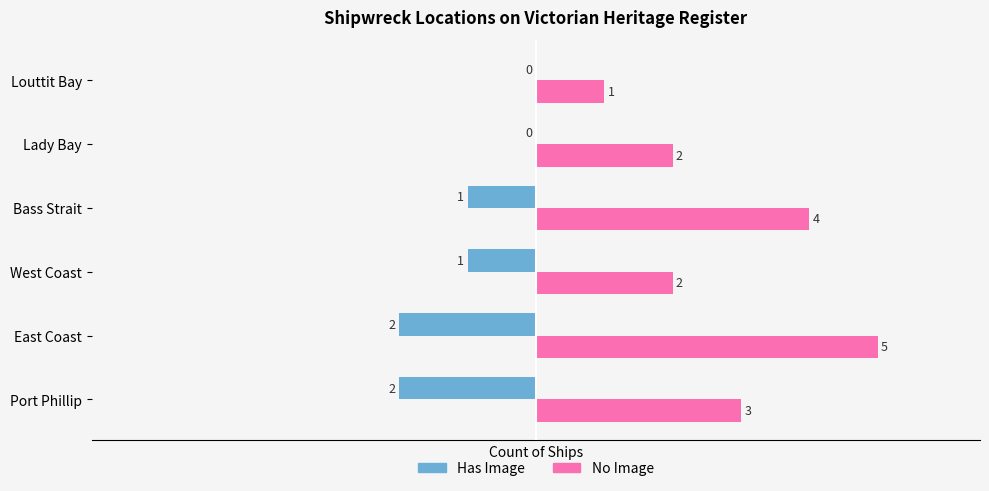

At which label does No Image reach its peak?

East Coast